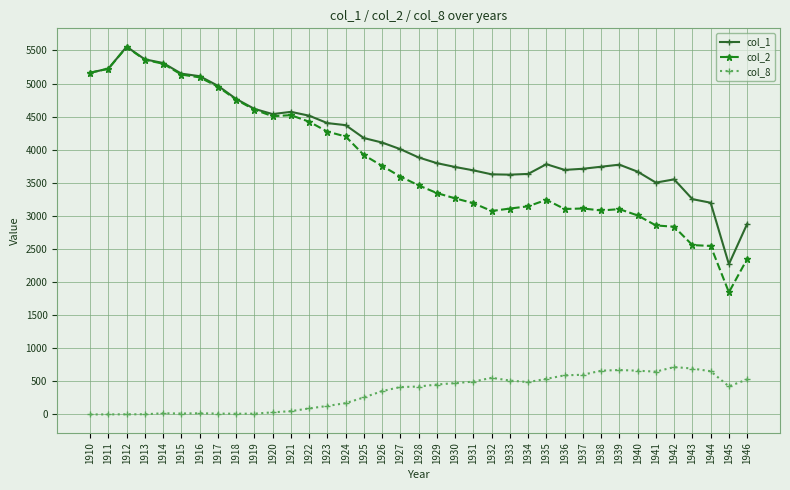

In col_2, how many points are higher than both neighbors (excluding endpoints)?

5